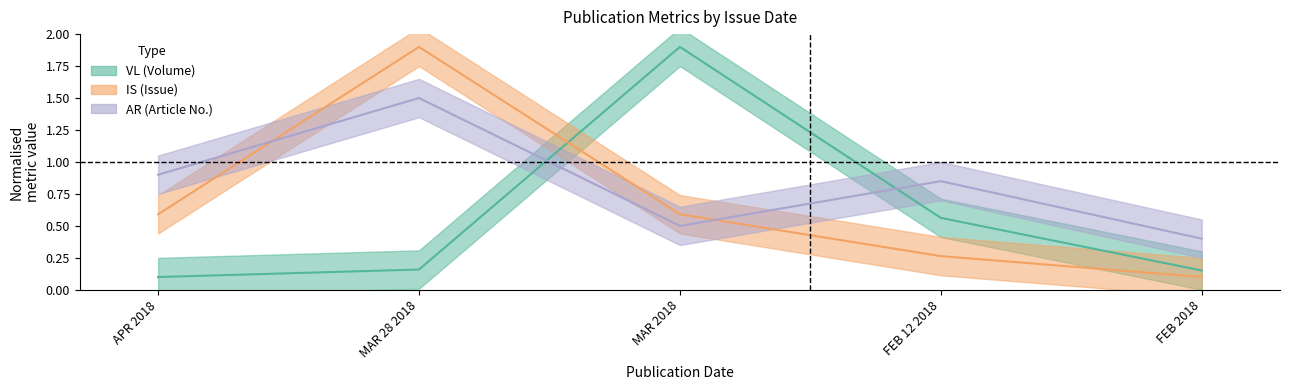

Is the value of IS at APR 2018 greater than the value of VL at FEB 2018?

Yes